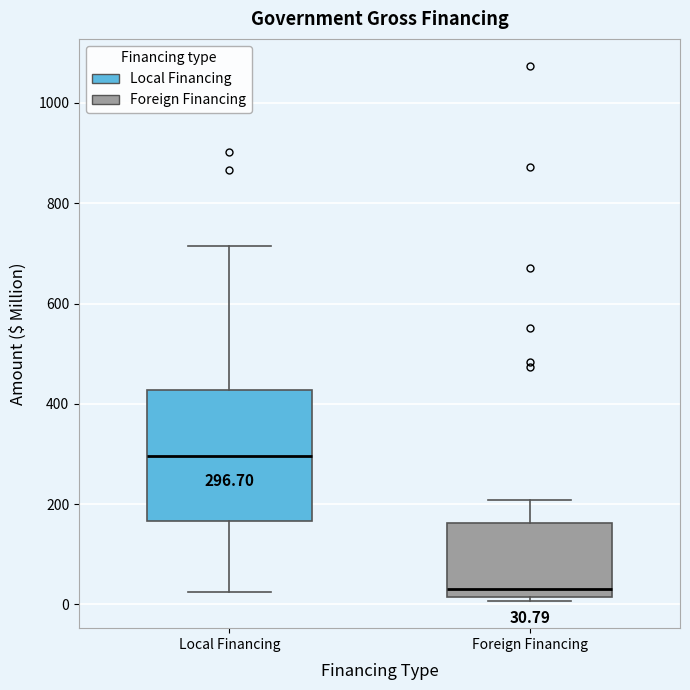

Which box's median line is the highest?

Local Financing